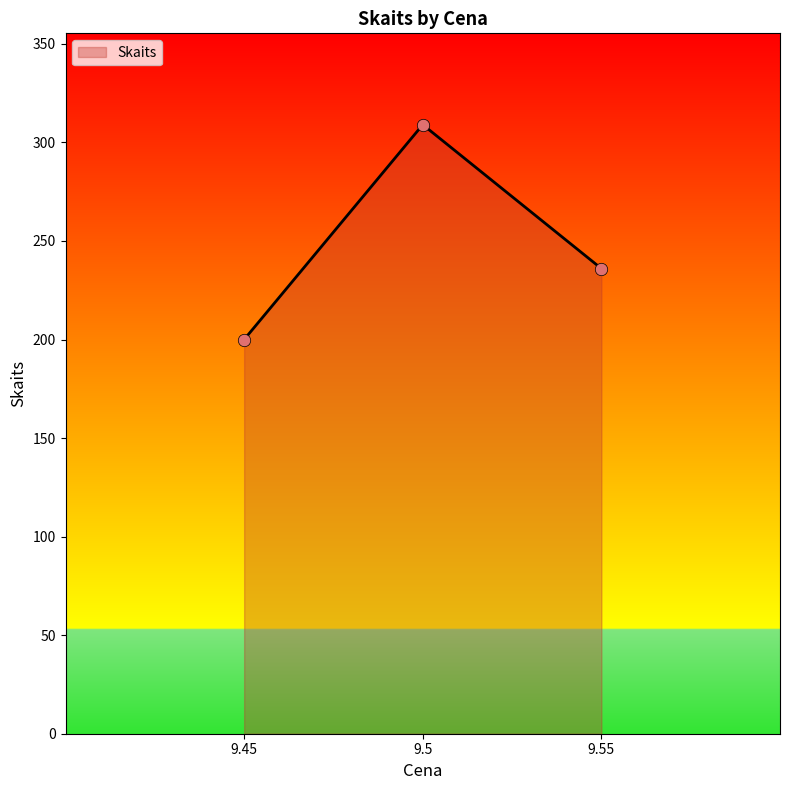

Which has a higher value, 9.45 or 9.5?

9.5